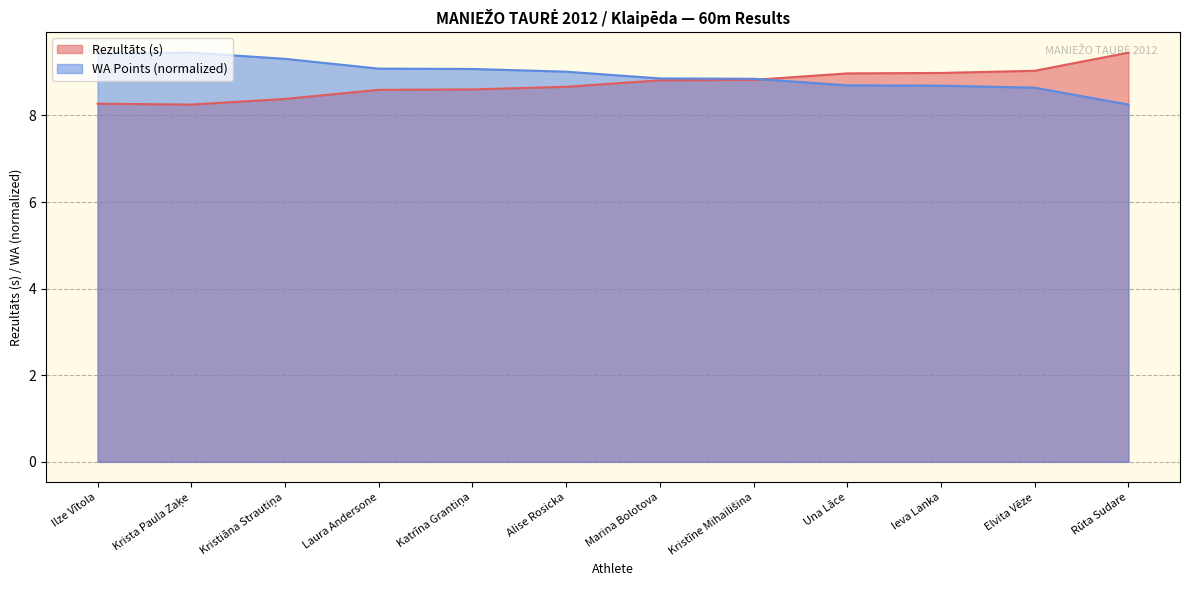

What is the difference between the maximum and minimum values in the Rezultāts series?

1.2